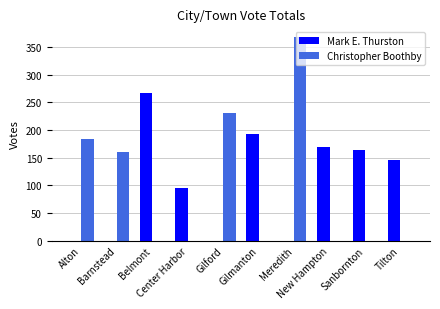

Reading right to left, what are all the values shown in this chart?

Mark E. Thurston: 146	164	169	0	192	0	95	267	0	0
Christopher Boothby: 0	0	0	367	0	231	0	0	161	183